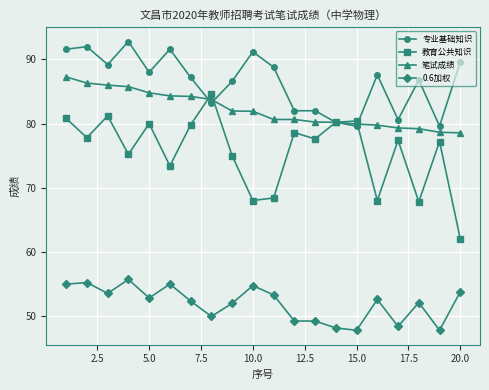

List the series in order of their peak value, lowest first.

0.6加权, 教育公共知识, 笔试成绩, 专业基础知识